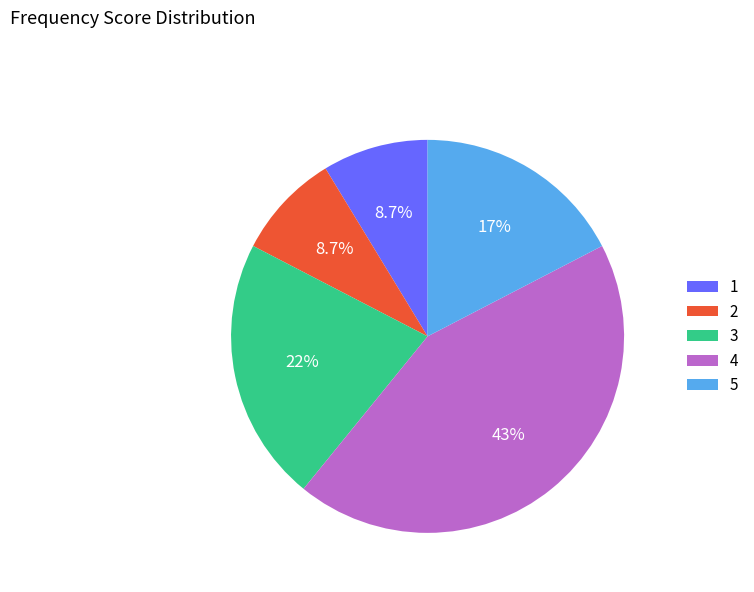

What portion of the pie excludes 3?

78.3%